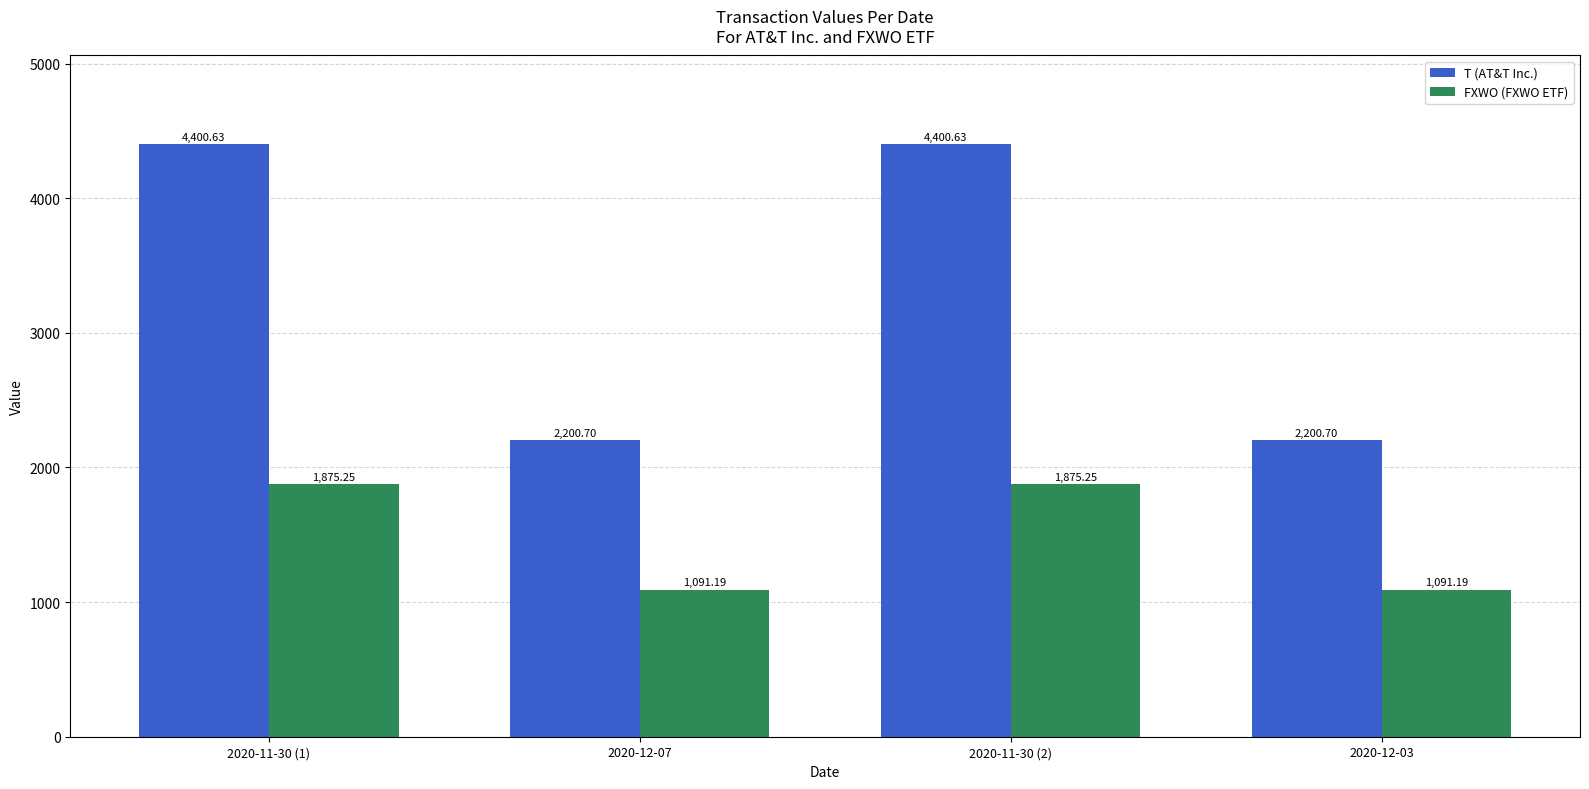

Which series has the largest total across all categories?

T (AT&T Inc.)